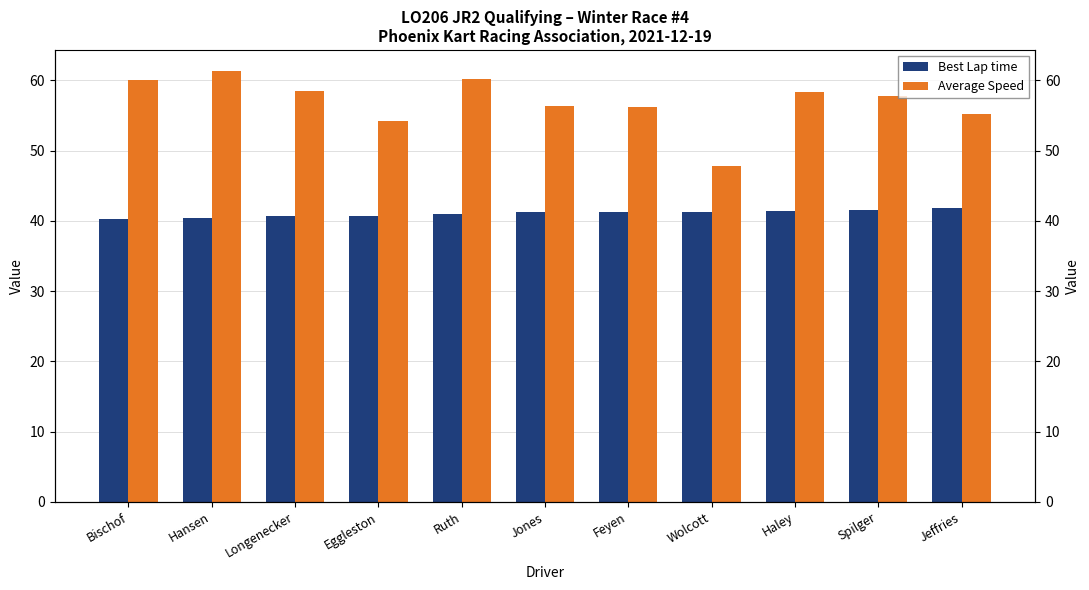

What are all the series names shown in the legend?

Best Lap time, Average Speed